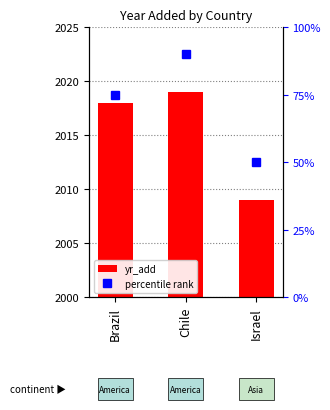

The value at Brazil is 2018. True or false?

True